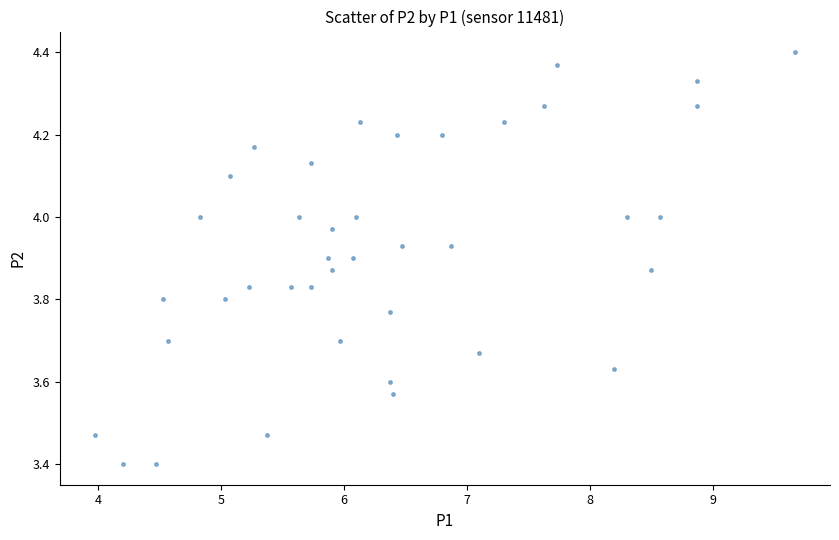

What is the range of X values (max minus min)?

5.7